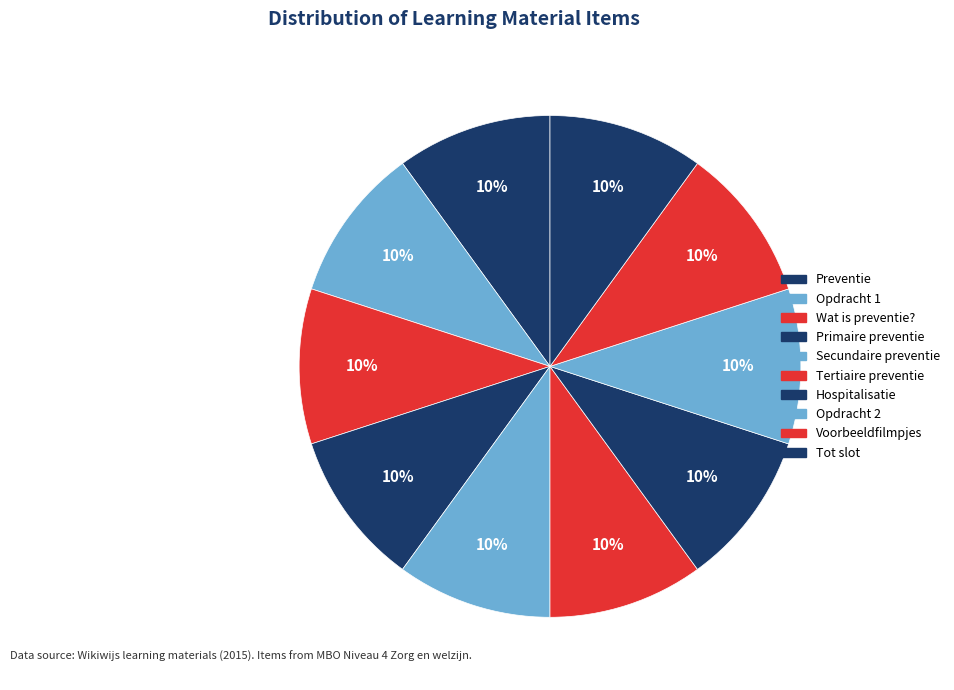

How many slices are in this pie chart?

10